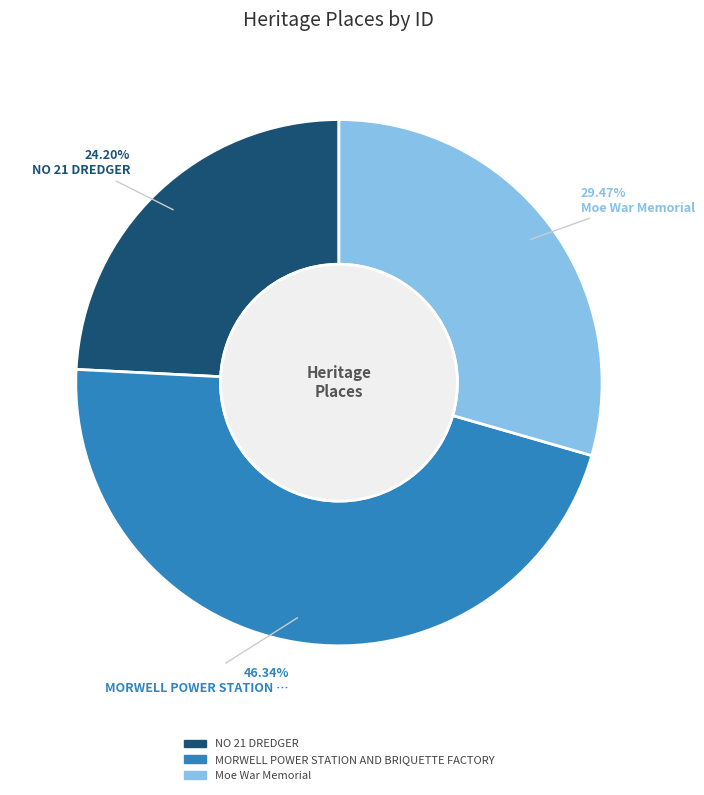

Is there any slice that represents more than half of the pie?

No